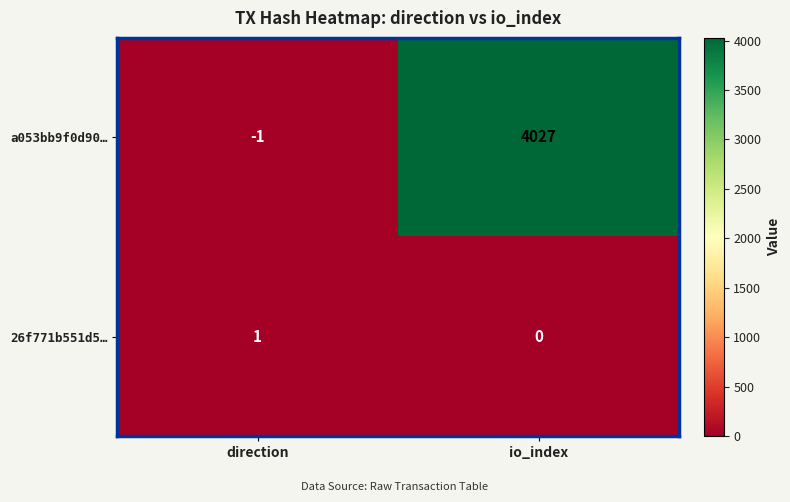

Which series has the widest spread of values?

a053bb9f0d90…